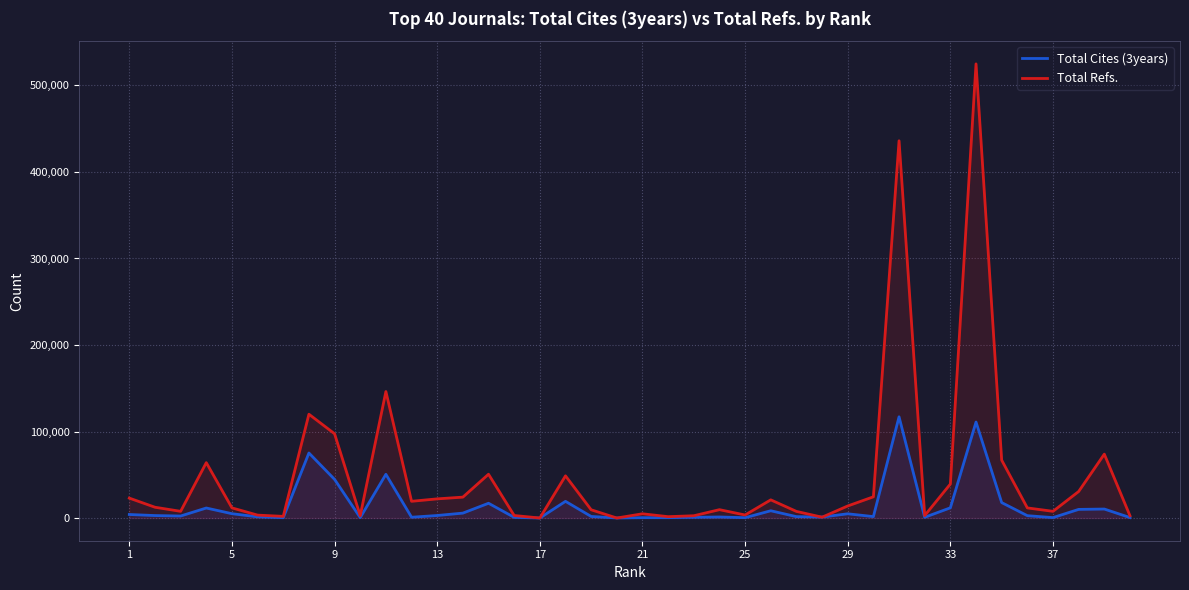

Rank the series by their average value, from highest to lowest.

Total Refs., Total Cites (3years)